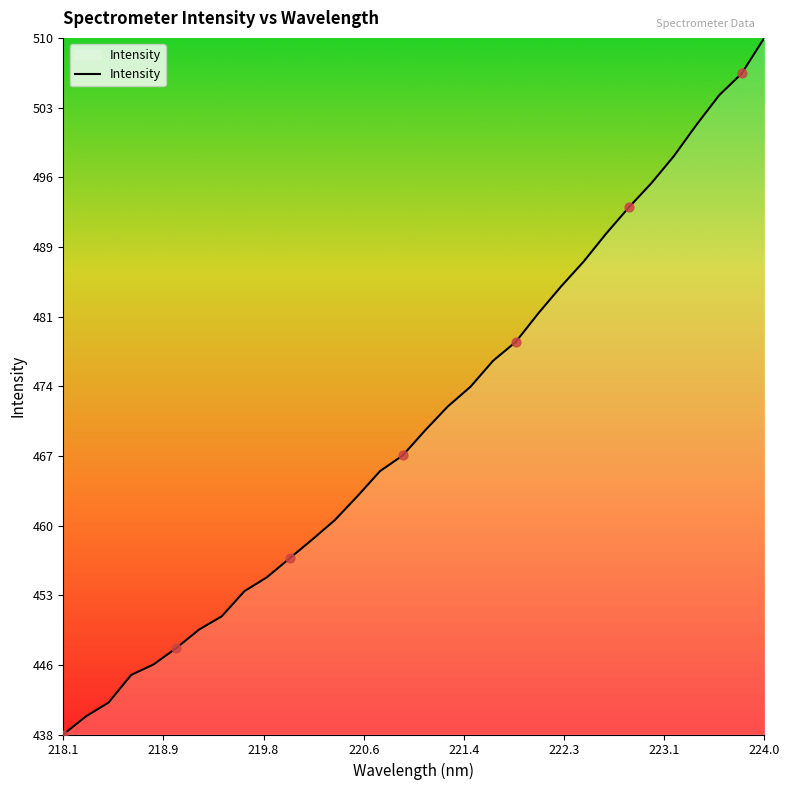

What is the maximum value shown in the chart?

510.2